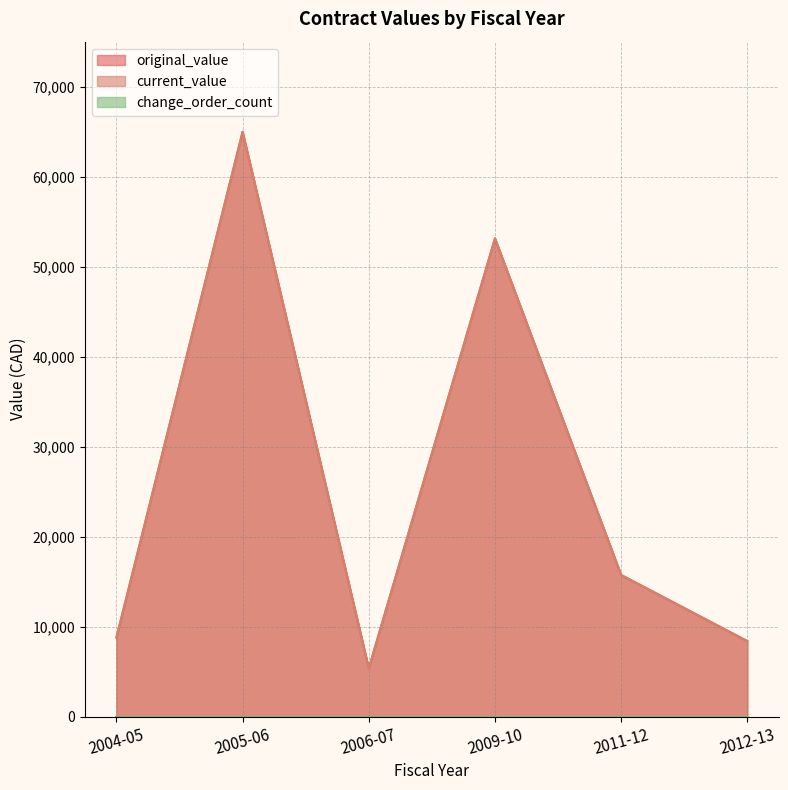

The value of original_value at 2004-05 is 5825.1. True or false?

False